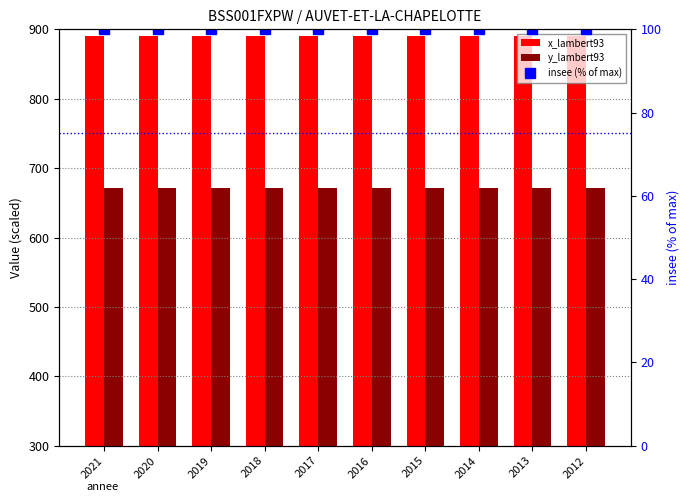

What is the difference between the highest and lowest values at 2015?

790.1